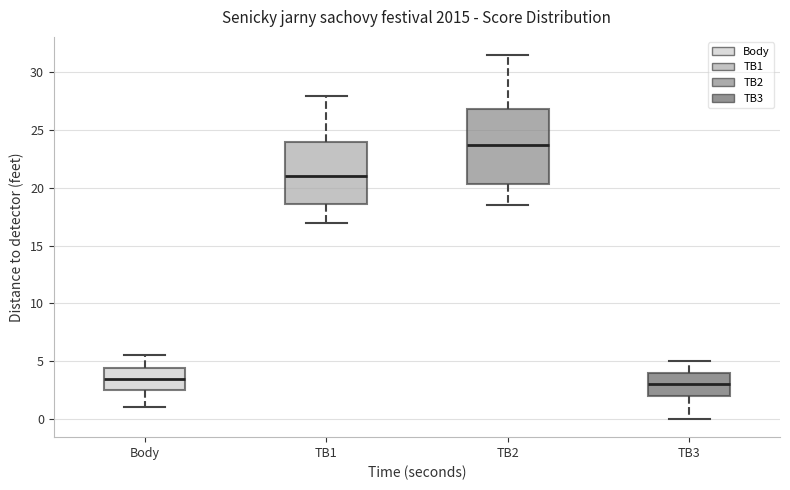

Which box's median line is the lowest?

TB3